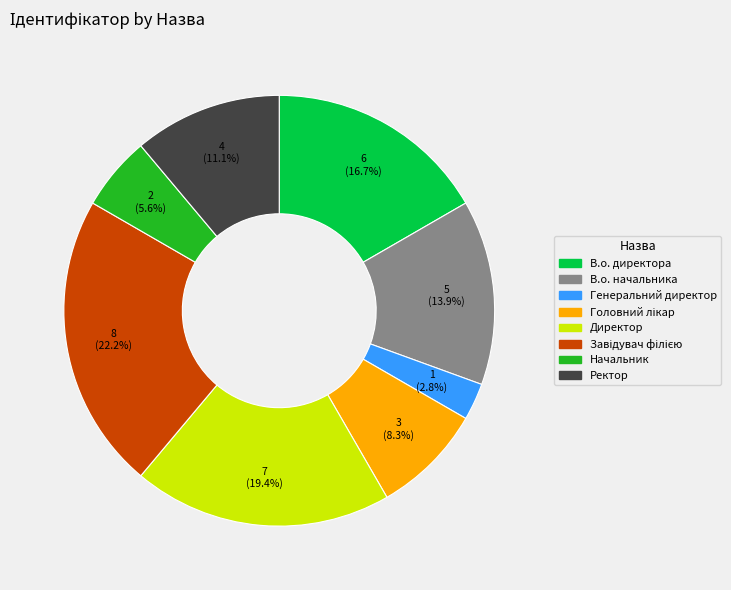

What percentage is the Директор slice, to the nearest percent?

19%